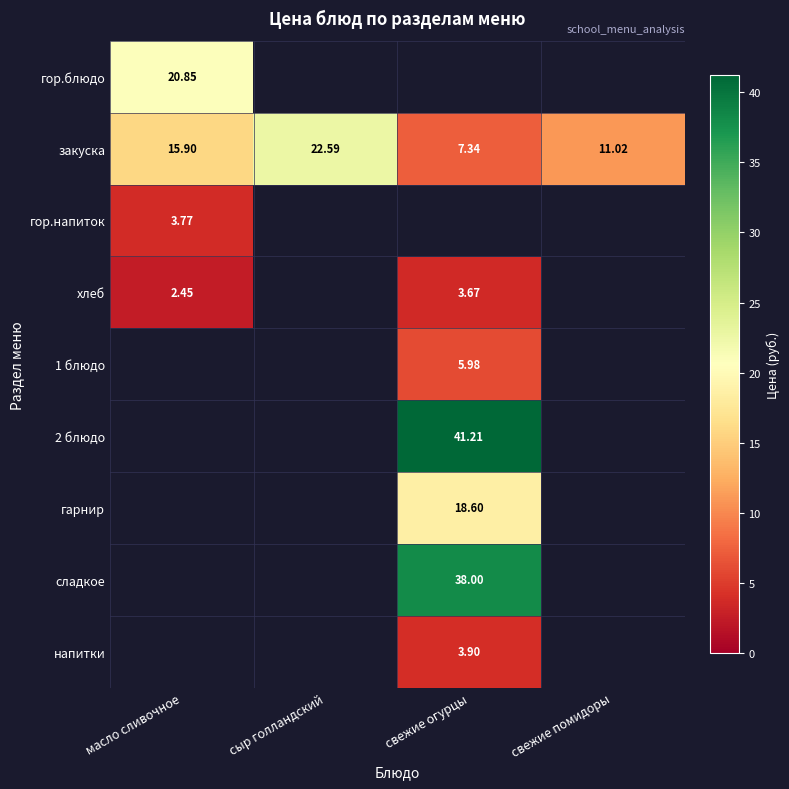

Which category has the lowest value in the закуска series?

свежие огурцы